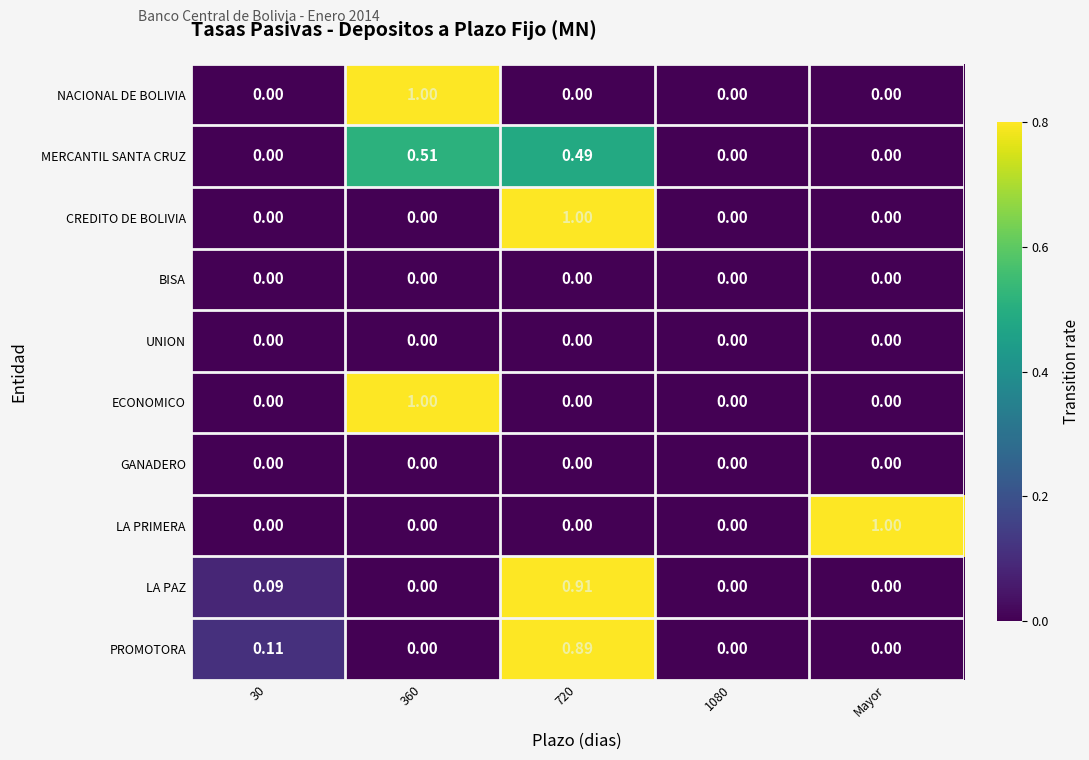

How many values in the LA PAZ series exceed 0?

2